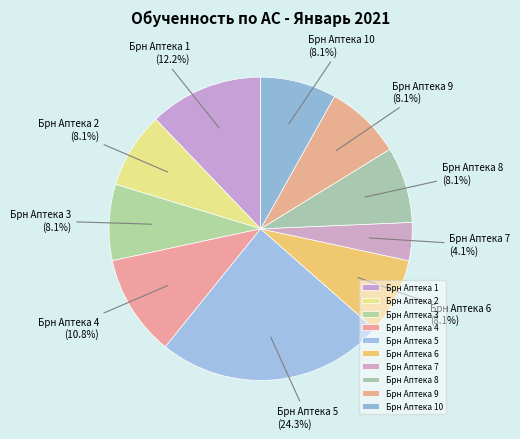

Is it true that Брн Аптека 1 is 12% of the pie?

True